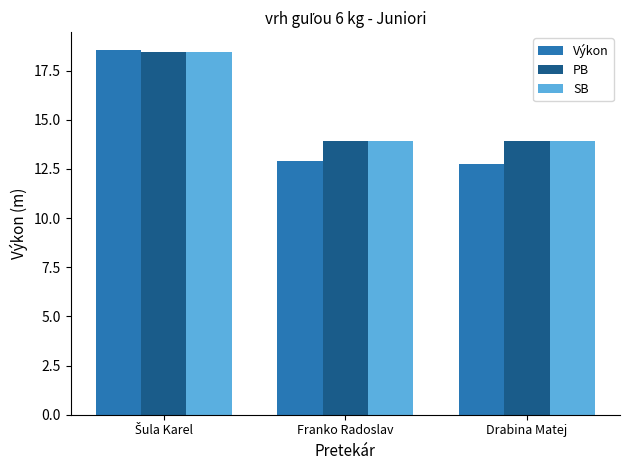

Is the value of Výkon at Drabina Matej greater than the value of SB at Franko Radoslav?

No